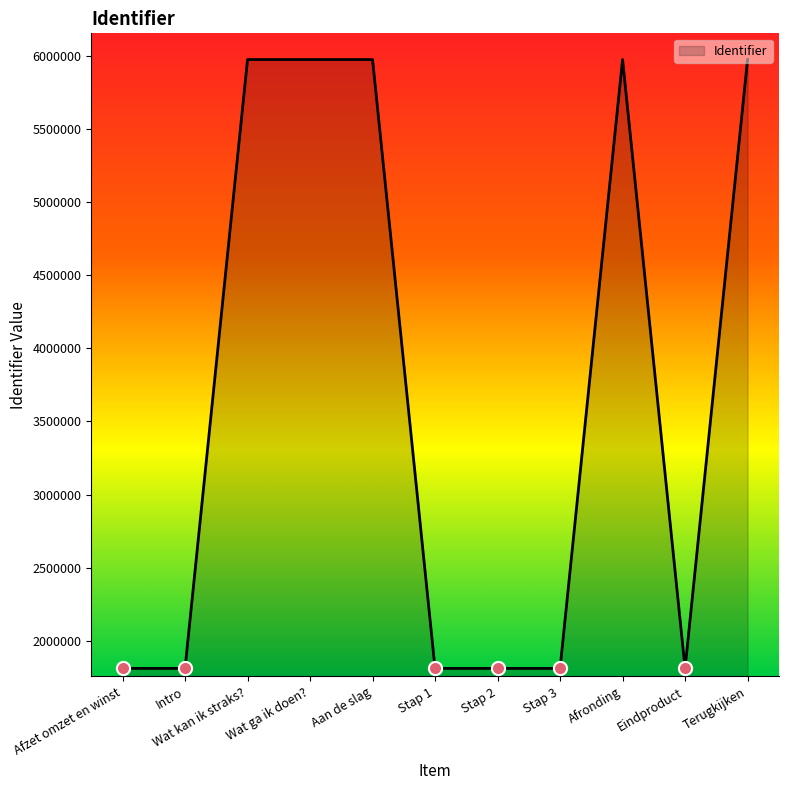

Which has a higher value, Stap 2 or Terugkijken?

Terugkijken